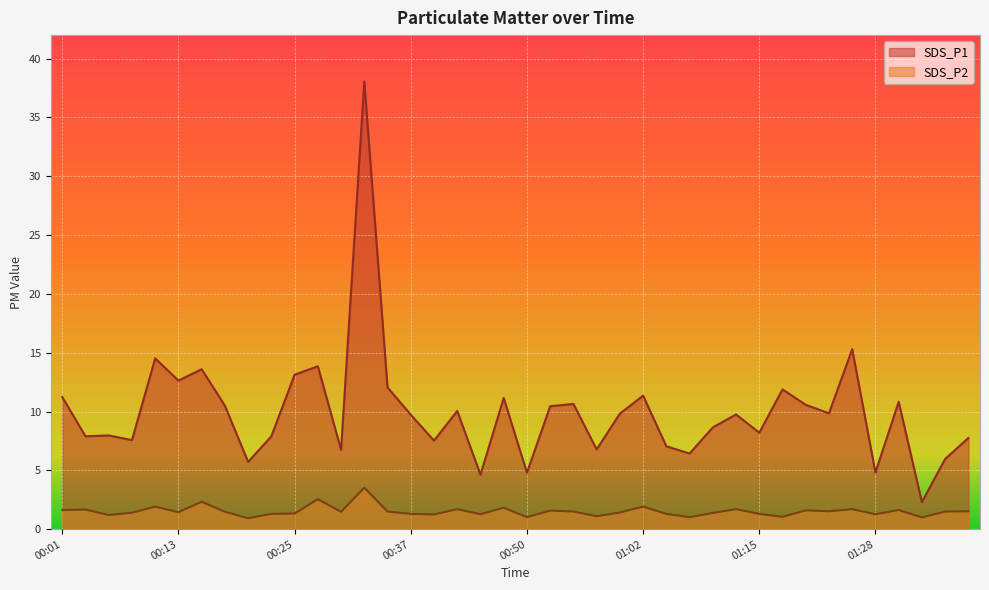

What is the average value of the SDS_P2 series?

1.5